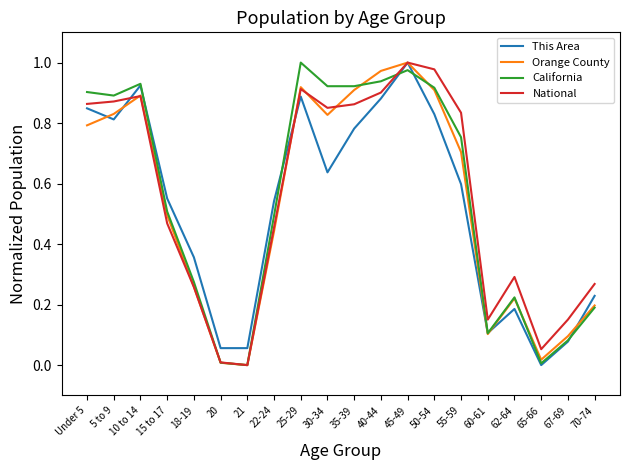

At which category is the sum across all series the highest?

45-49